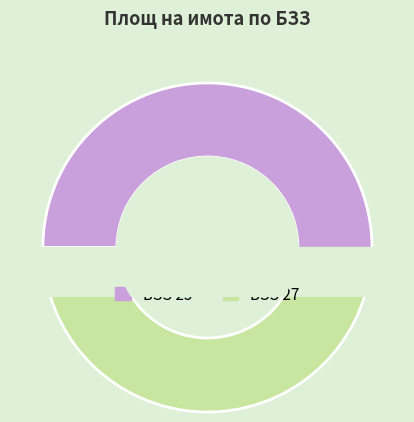

Rank the categories by value from highest to lowest.

БЗЗ 25, БЗЗ 27